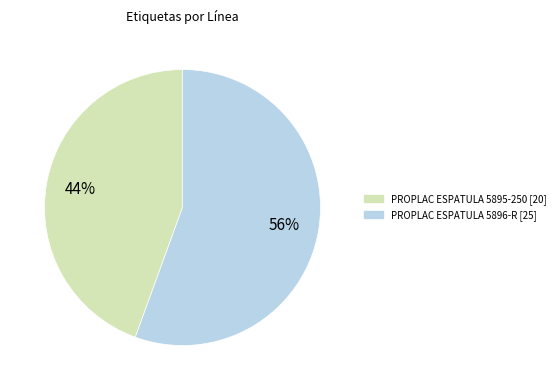

To the nearest percent, what is the average slice percentage?

50%